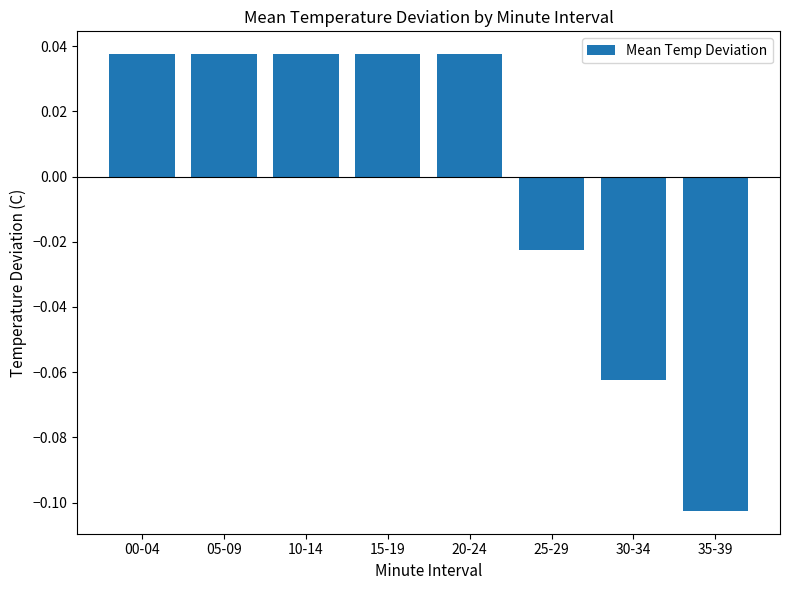

Count the number of values greater than 0.

5